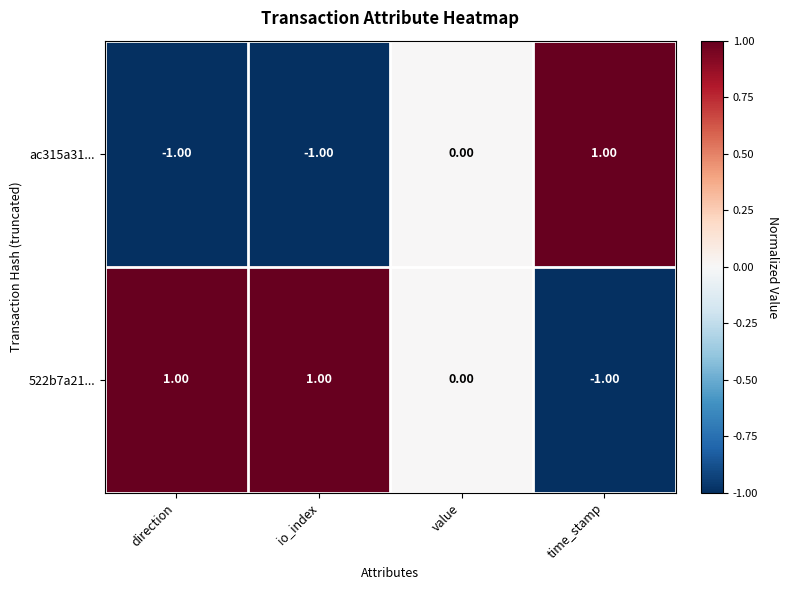

Rank the series by their average value, from highest to lowest.

522b7a21..., ac315a31...